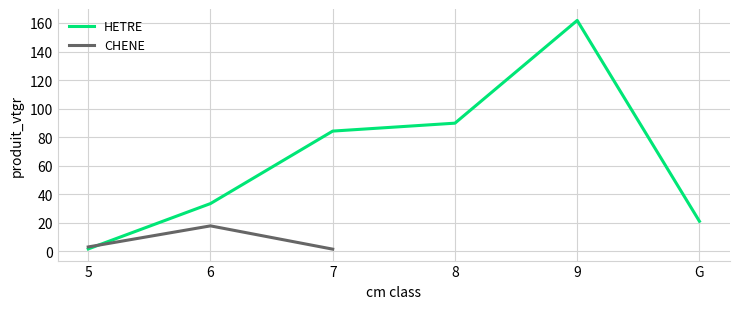

Which series ends up on top after the final intersection of CHENE and HETRE?

HETRE